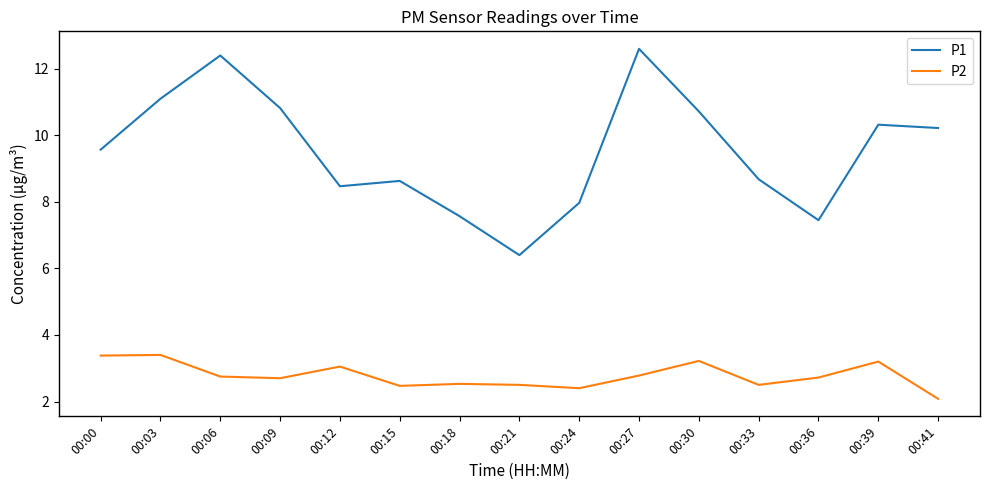

What is the difference between the P1 values at 00:41 and 00:36?

2.8